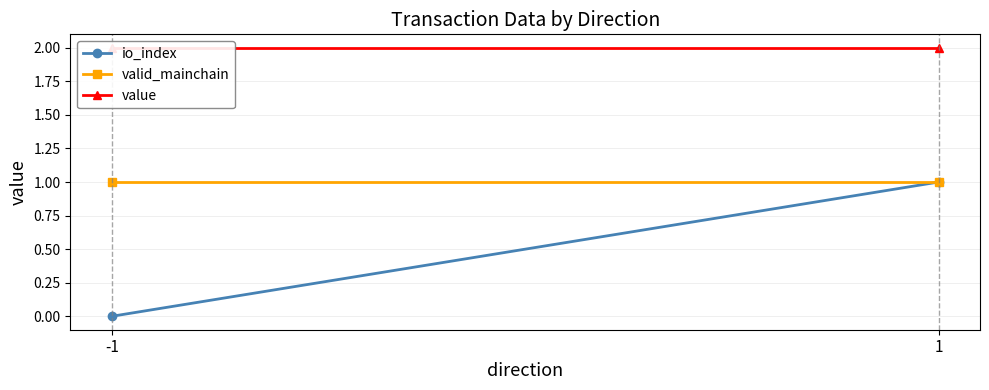

Reading left to right, transcribe all the data shown in this chart.

io_index: 0.0	1.0
valid_mainchain: 1.0	1.0
value: 2.0	2.0